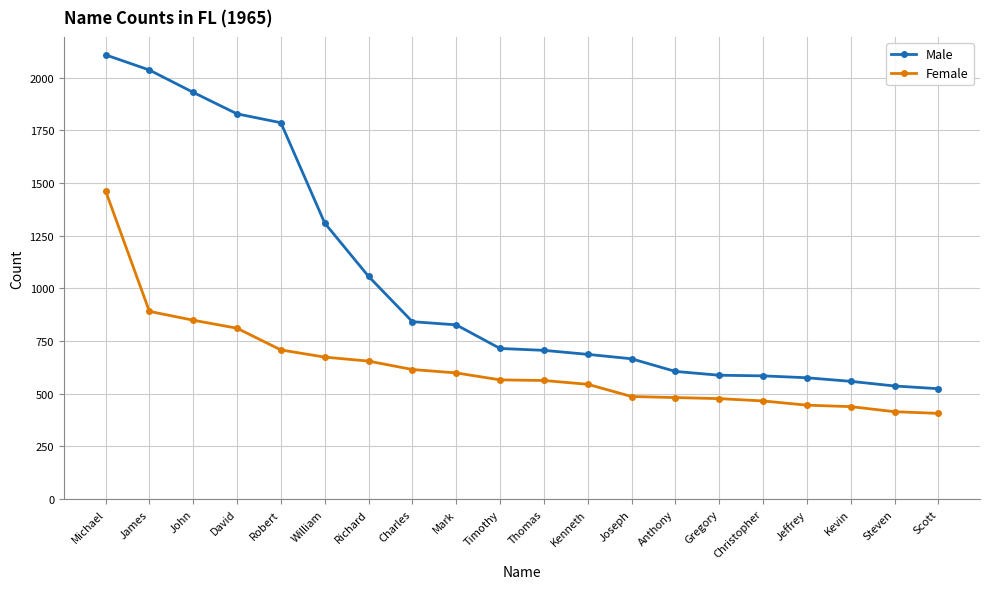

Which series has the largest range (max minus min)?

Male